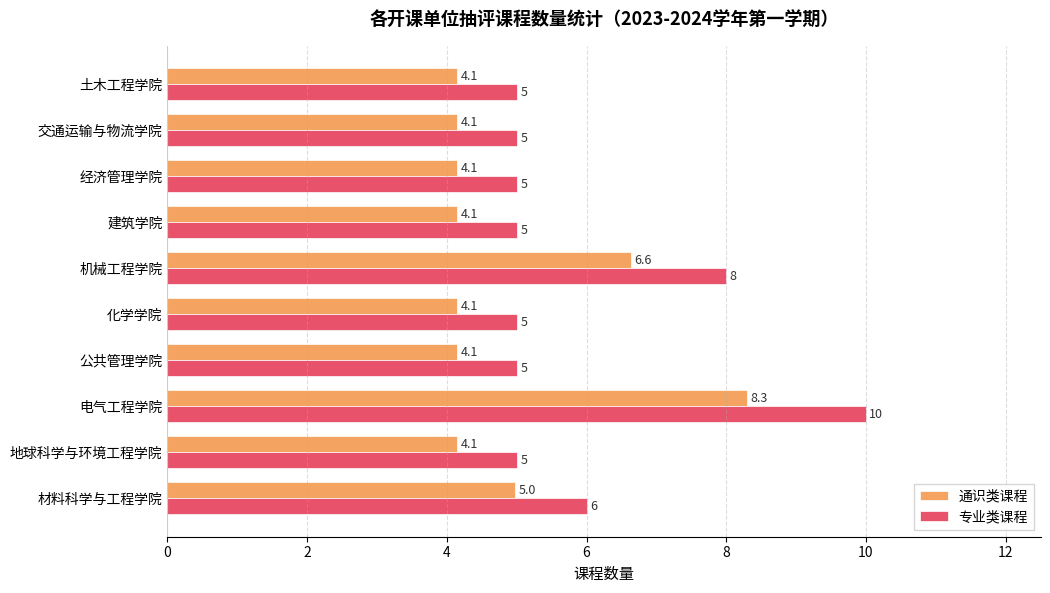

Which label corresponds to the largest value in the chart?

电气工程学院